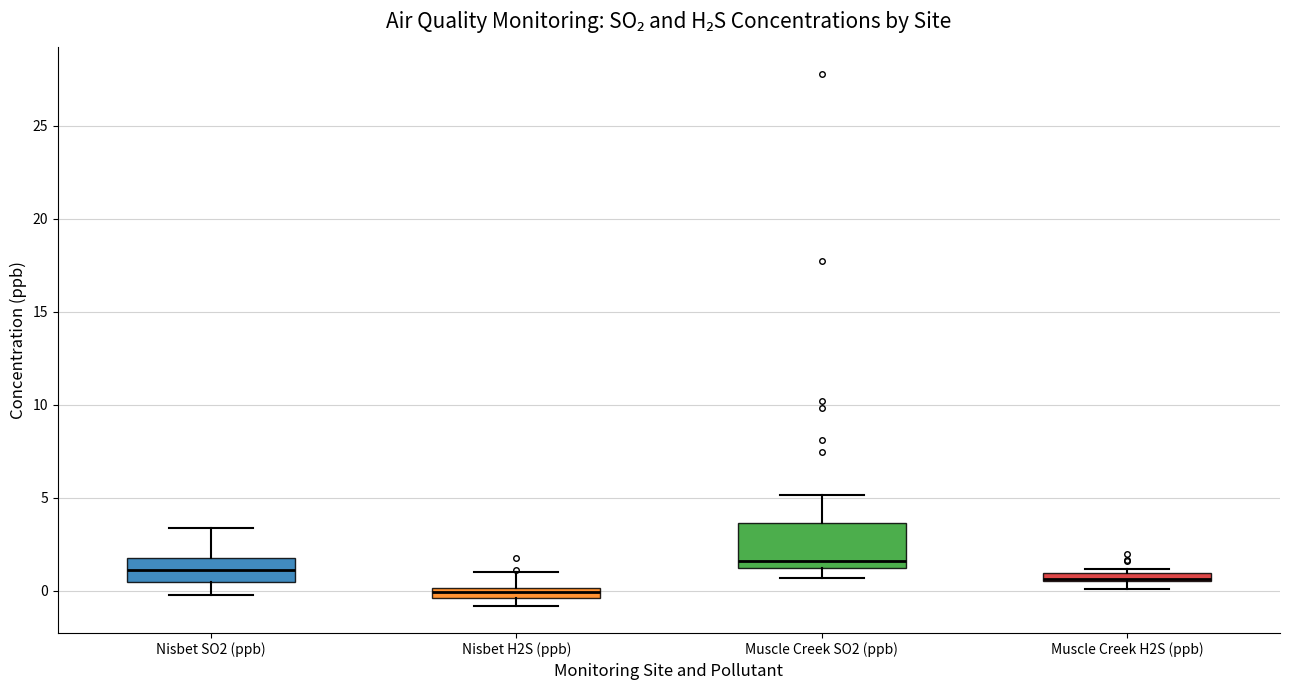

Which box is the tallest, from its lower edge to its upper edge?

Muscle Creek SO2 (ppb)